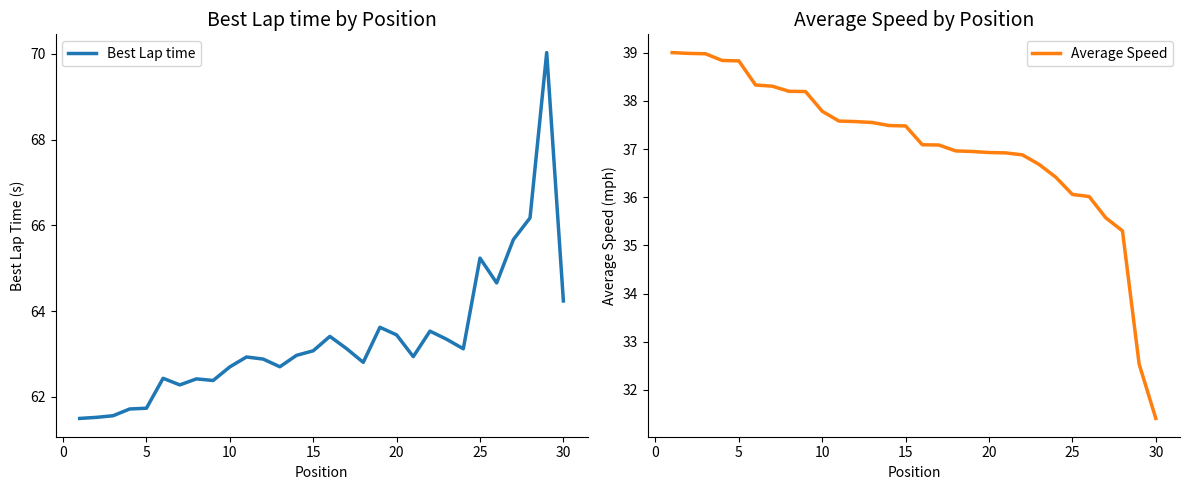

Reading left to right, extract all data points from this chart.

Best Lap time: 61.5	61.5	61.6	61.7	61.7	62.4	62.3	62.4	62.4	62.7	62.9	62.9	62.7	63.0	63.1	63.4	63.1	62.8	63.6	63.4	62.9	63.5	63.3	63.1	65.2	64.7	65.7	66.2	70.0	64.2
Average Speed: 39.0	39.0	39.0	38.8	38.8	38.3	38.3	38.2	38.2	37.8	37.6	37.6	37.6	37.5	37.5	37.1	37.1	37.0	37.0	36.9	36.9	36.9	36.7	36.4	36.1	36.0	35.6	35.3	32.5	31.4